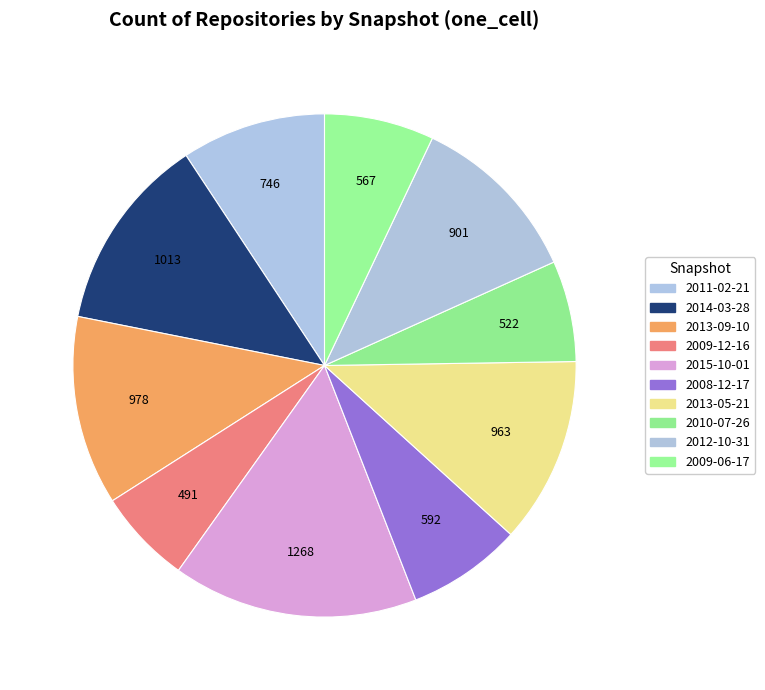

Which slice is the largest?

2015-10-01